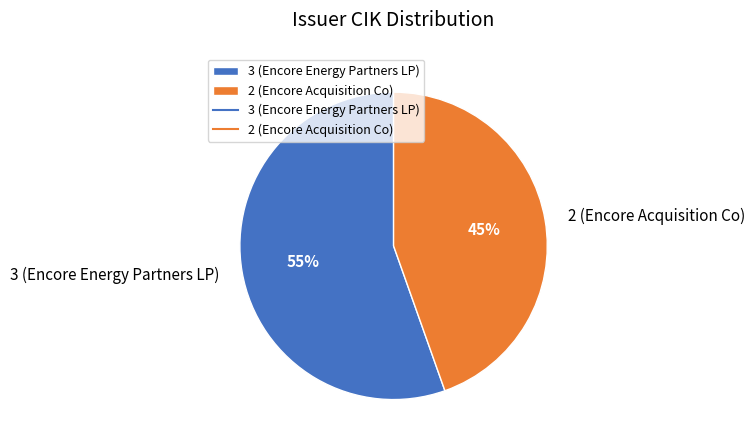

Which category has the smallest portion of the pie?

2 (Encore Acquisition Co)